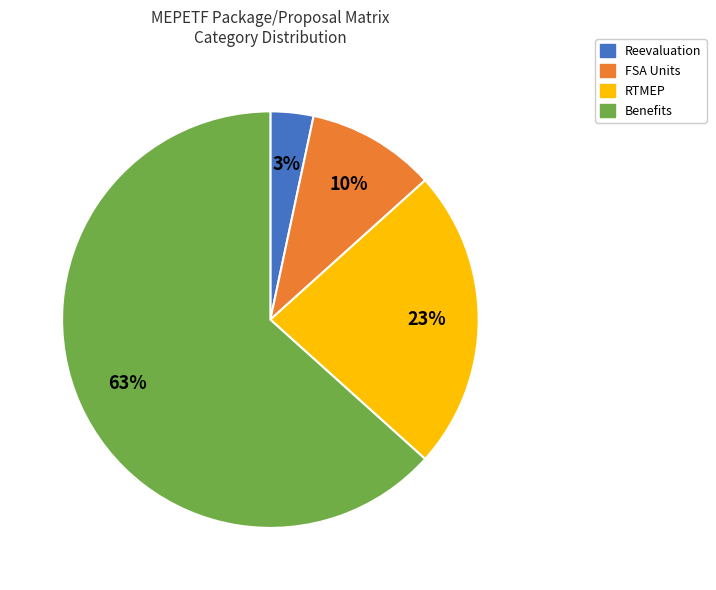

What is the majority slice?

Benefits